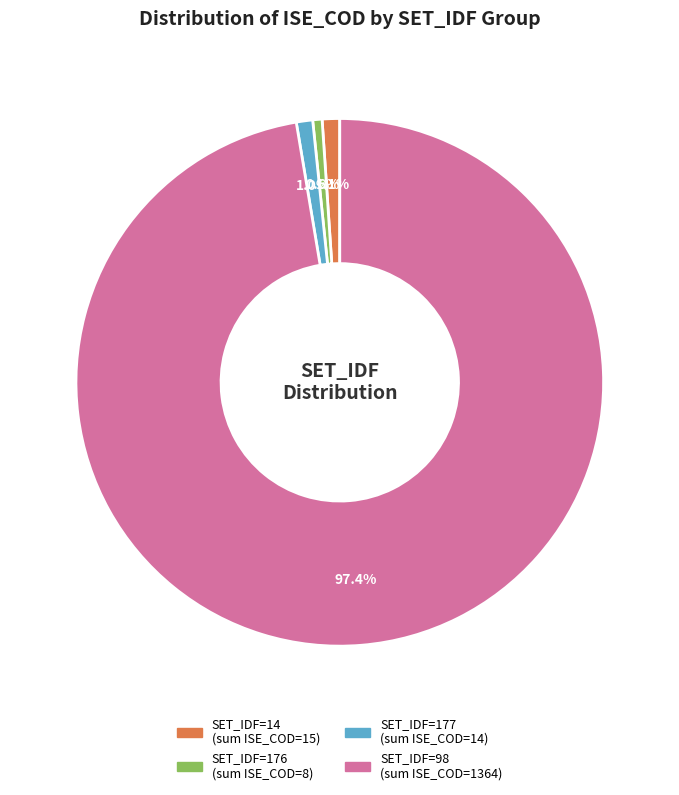

Does any single category account for the majority?

Yes